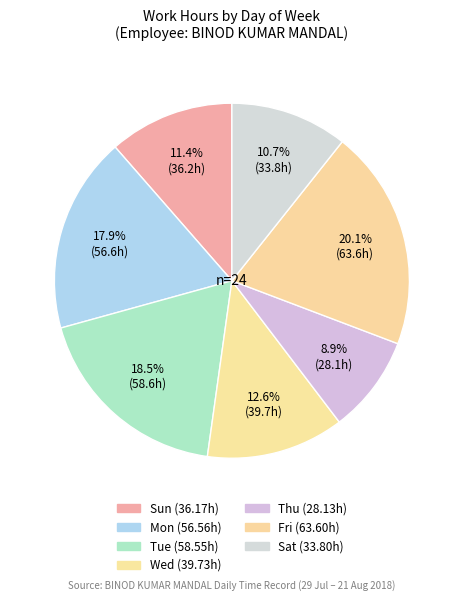

How many segments does this pie chart have?

7